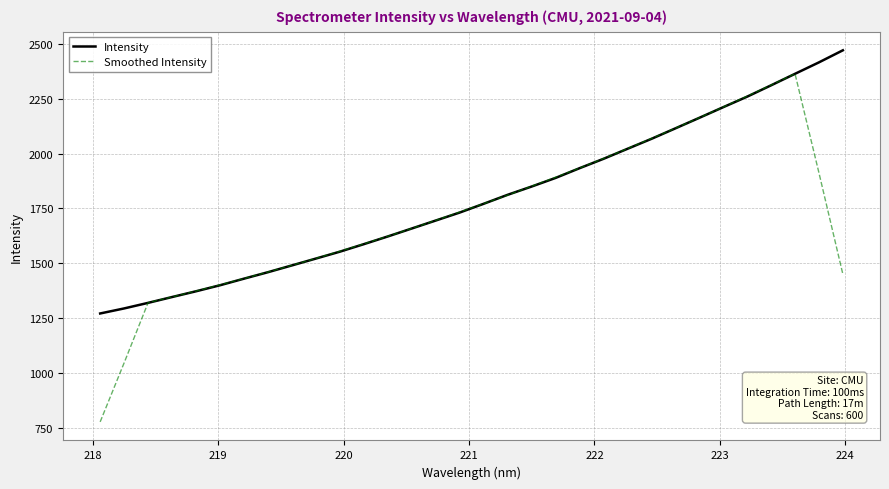

Which series has the widest spread of values?

Smoothed Intensity